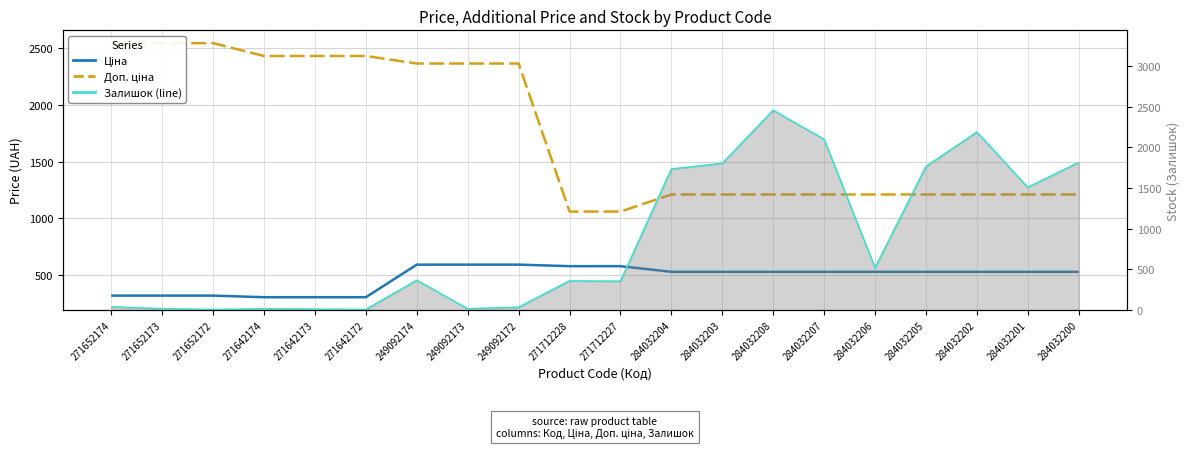

How many categories are shown in the chart?

20